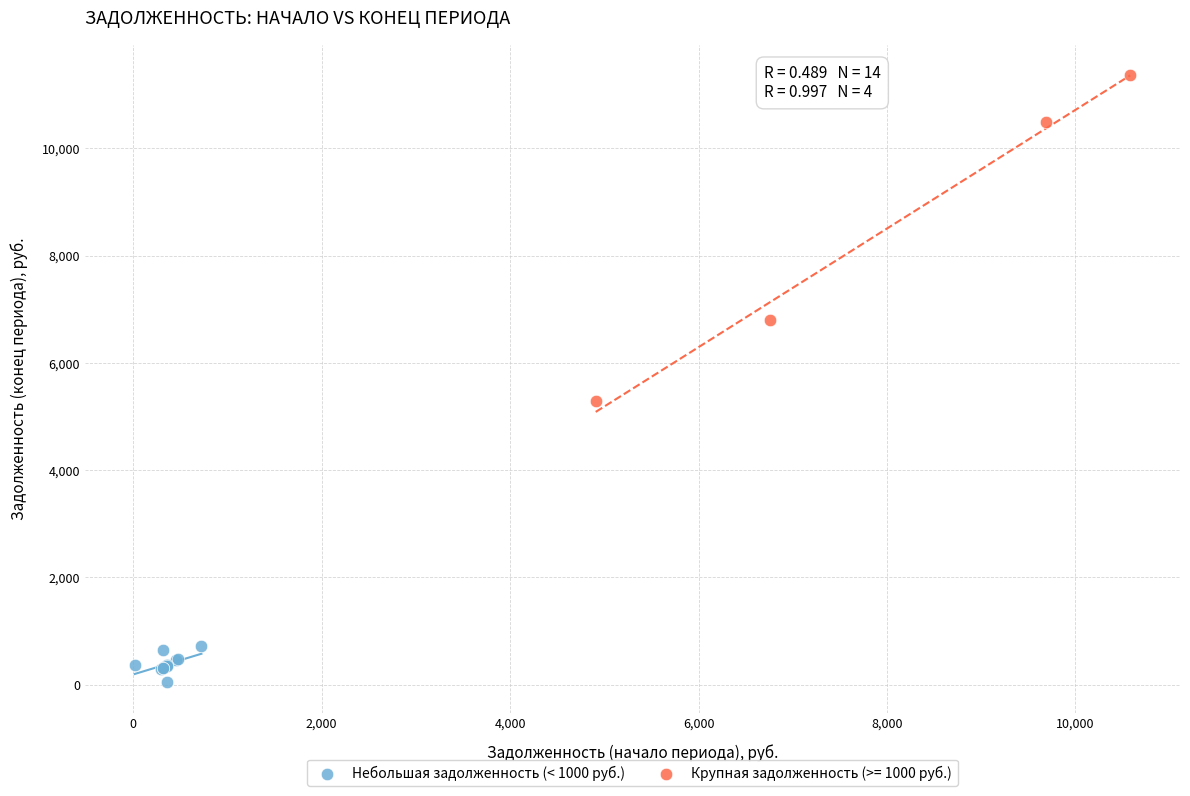

Which series has the widest spread of Y values?

Крупная задолженность (>= 1000 руб.)